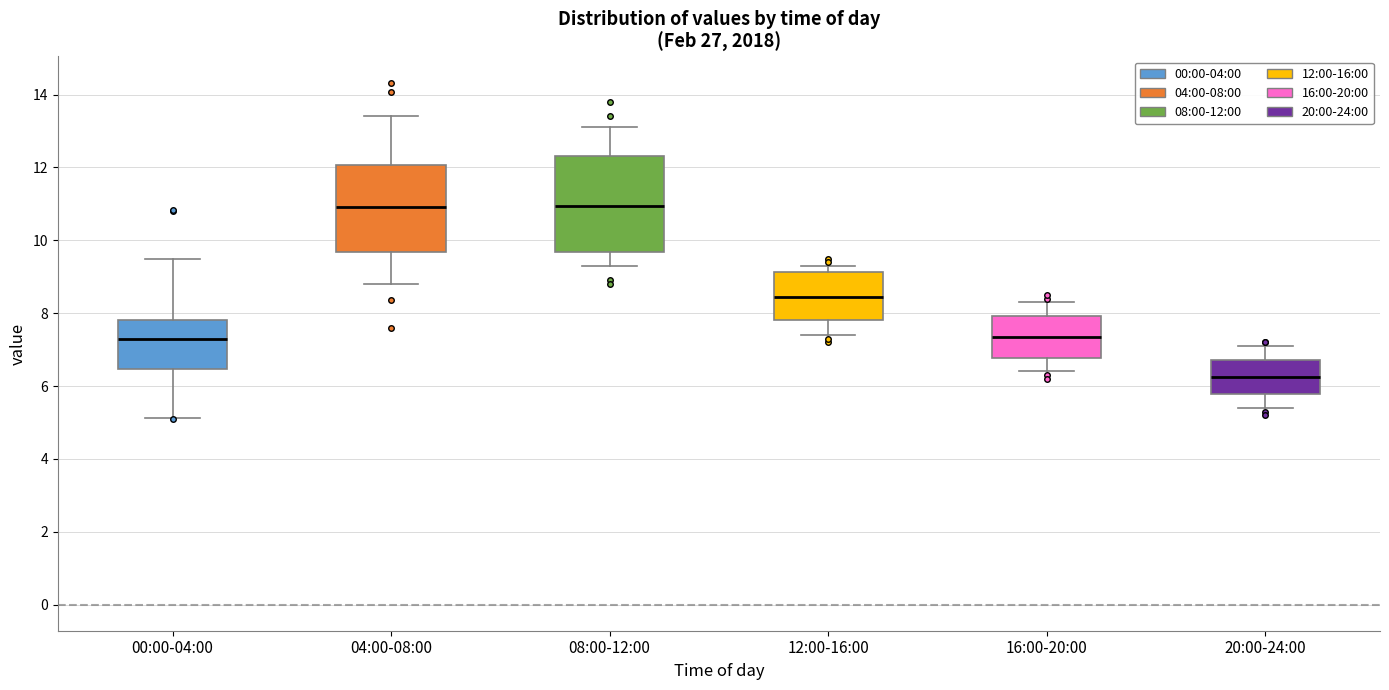

Reading left to right, read every box against the y-axis: the position of its median line, the range the box covers, and the ends of its whiskers. The values are not printed on the chart, so give them approximately, as read against the axis.

00:00-04:00: median 7.2, box 6.4 to 7.8, whiskers 5.2 to 9.6
04:00-08:00: median 11.0, box 9.6 to 12.0, whiskers 8.8 to 13.4
08:00-12:00: median 11.0, box 9.6 to 12.4, whiskers 9.4 to 13.2
12:00-16:00: median 8.4, box 7.8 to 9.2, whiskers 7.4 to 9.4
16:00-20:00: median 7.4, box 6.8 to 8.0, whiskers 6.4 to 8.4
20:00-24:00: median 6.2, box 5.8 to 6.8, whiskers 5.4 to 7.2